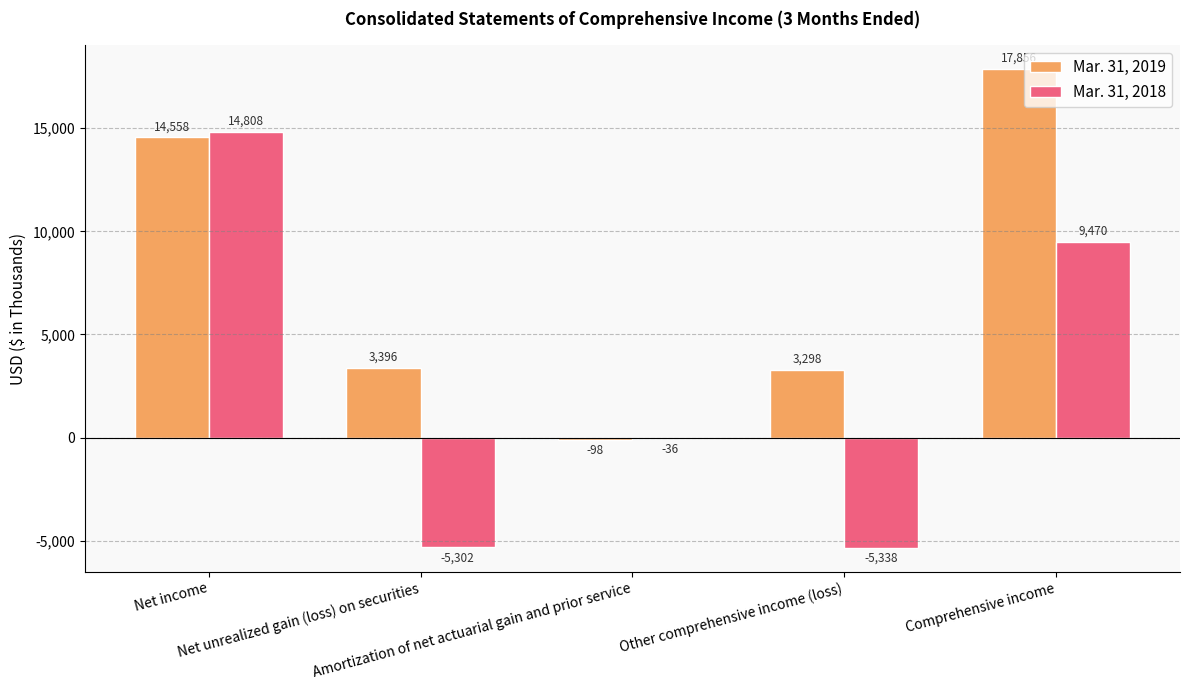

What is the maximum value shown in the chart?

17856